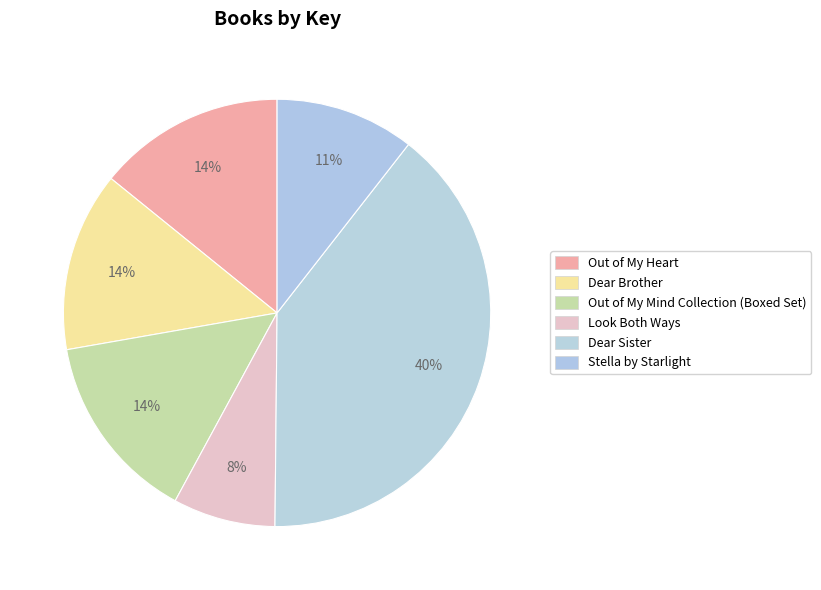

To the nearest percent, what is the difference between the largest and smallest slice percentages?

32%